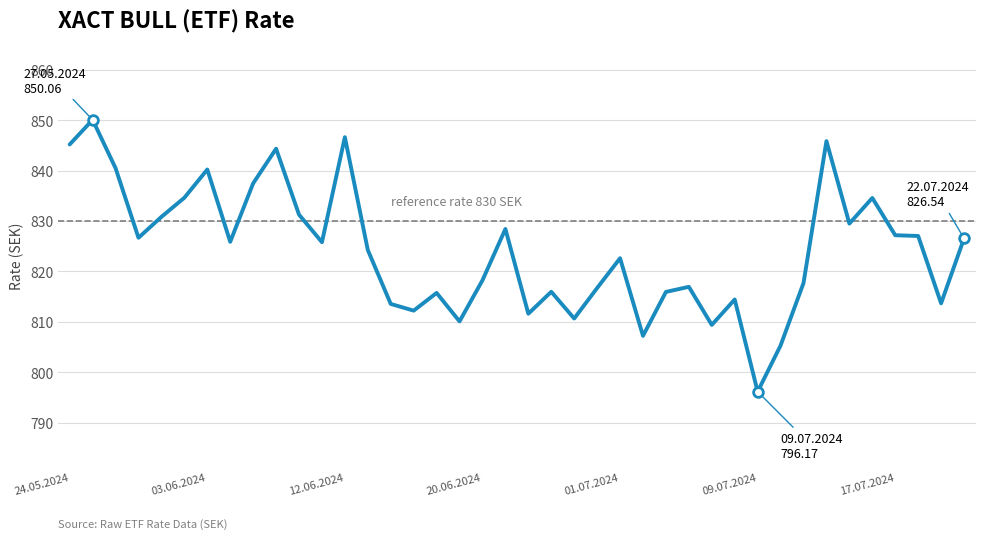

What is the greatest value displayed?

850.1